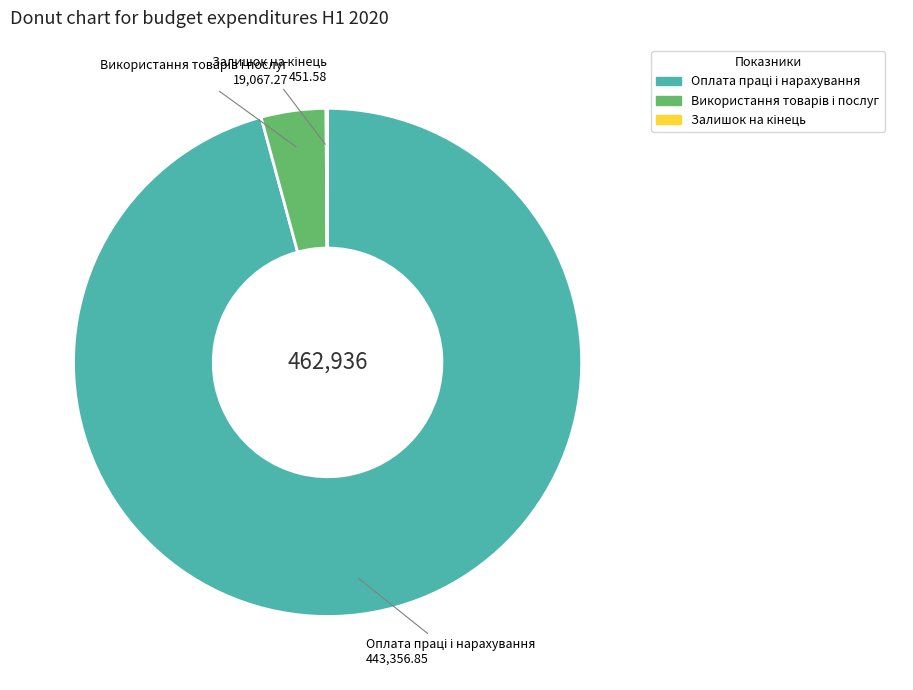

Does any single category account for the majority?

Yes